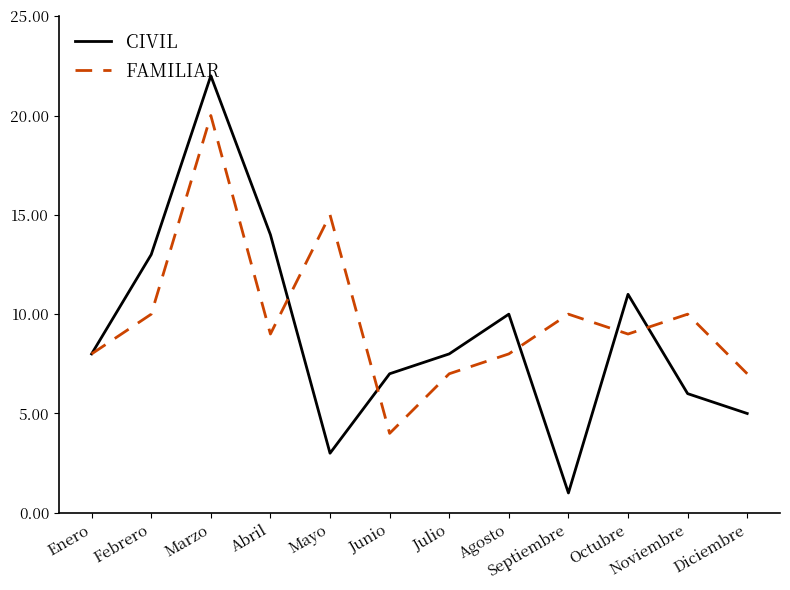

Where does the FAMILIAR series first go above 9?

Febrero